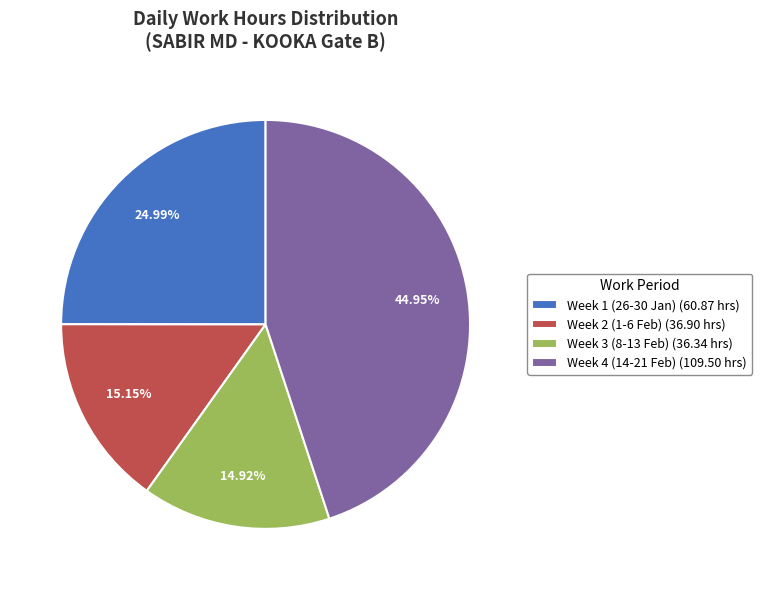

Is the sum of Week 1 (26-30 Jan) (60.87 hrs) and Week 4 (14-21 Feb) (109.50 hrs) greater than half?

Yes